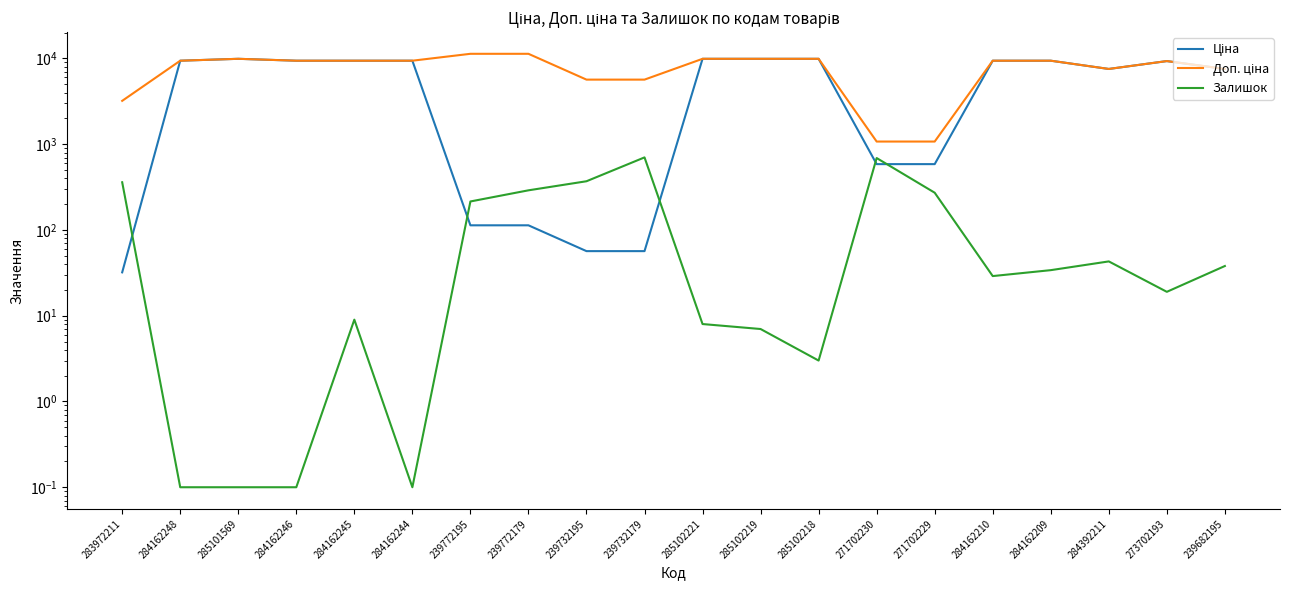

Rank the categories by Доп. ціна value from highest to lowest.

239772195, 239772179, 285101569, 285102221, 285102219, 285102218, 284162248, 284162246, 284162245, 284162244, 284162210, 284162209, 273702193, 284392211, 239682195, 239732195, 239732179, 283972211, 271702230, 271702229